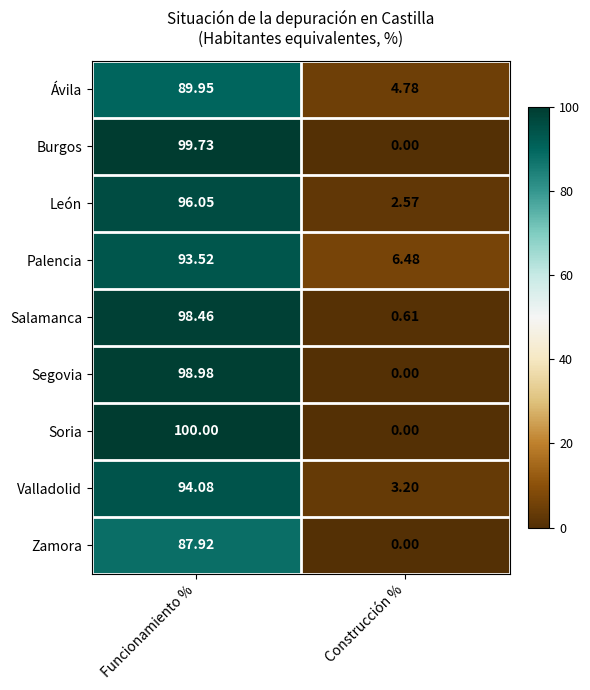

List the series in order of their peak value, highest first.

Soria, Burgos, Segovia, Salamanca, León, Valladolid, Palencia, Ávila, Zamora